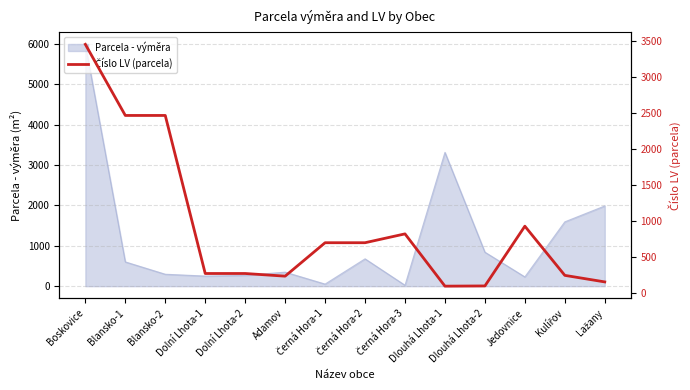

Reading left to right, transcribe all the data shown in this chart.

3453	2464	2464	266	266	229	694	694	817	90	93	924	240	149